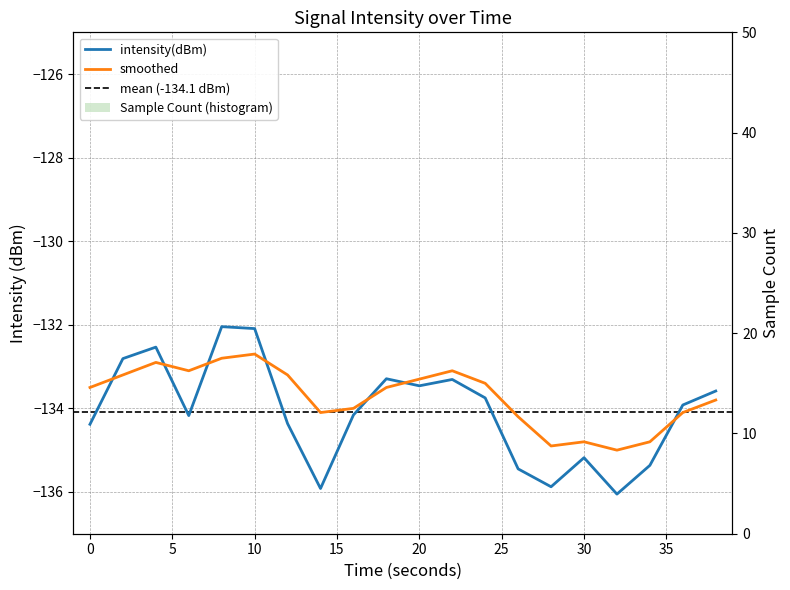

The value of smoothed at 18 is -133.5. True or false?

True